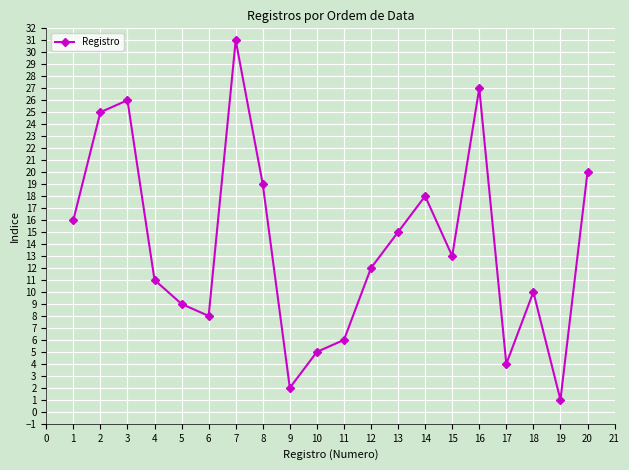

What is the average value?

14